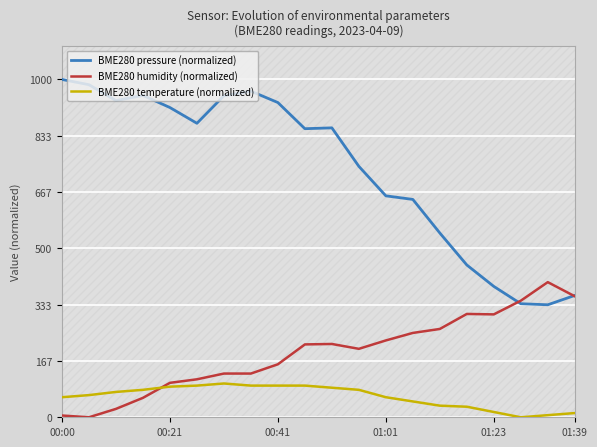

What is the total value across all series at 11?

1026.7